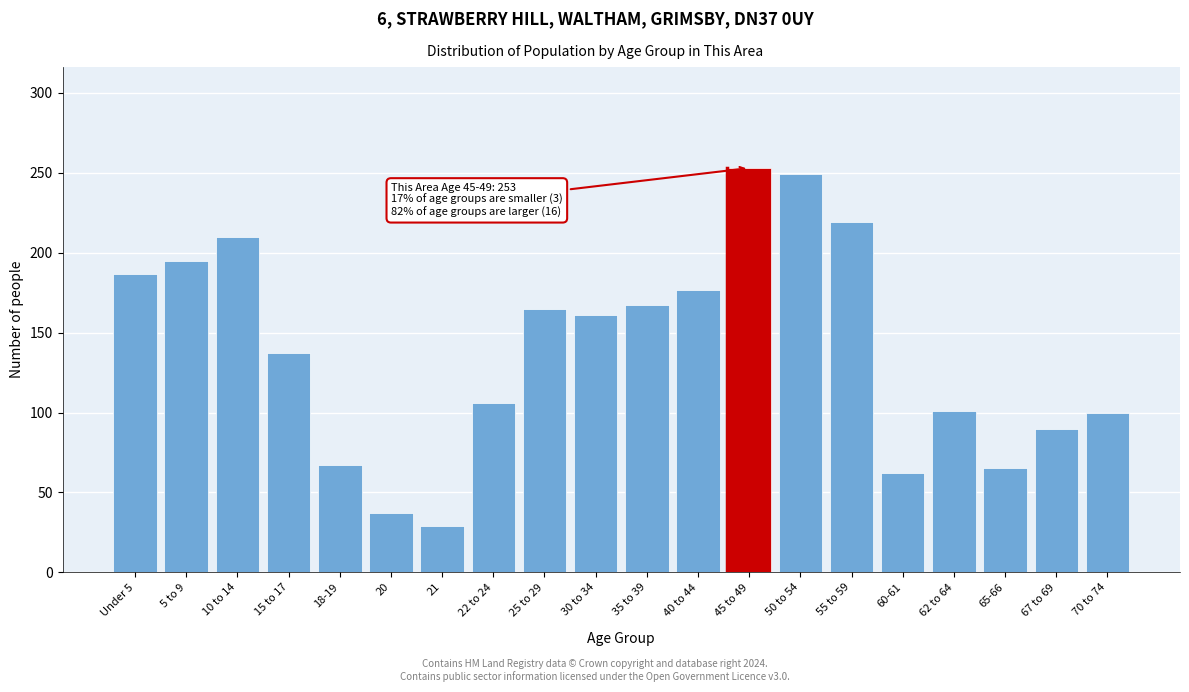

Is it true that the value at 30 to 34 is 212?

False